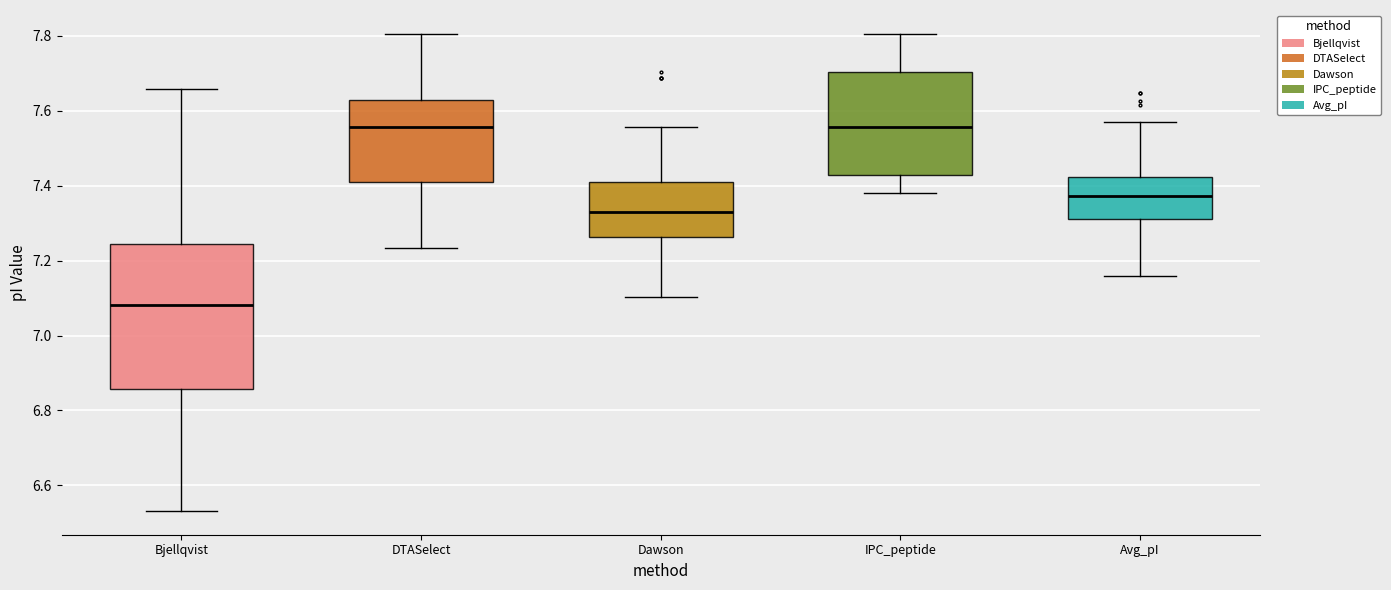

Which box is the tallest, from its lower edge to its upper edge?

Bjellqvist